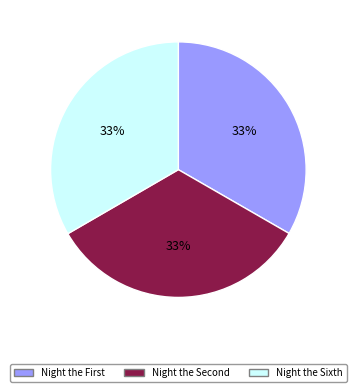

To the nearest percent, what portion does Night the Sixth represent?

33%